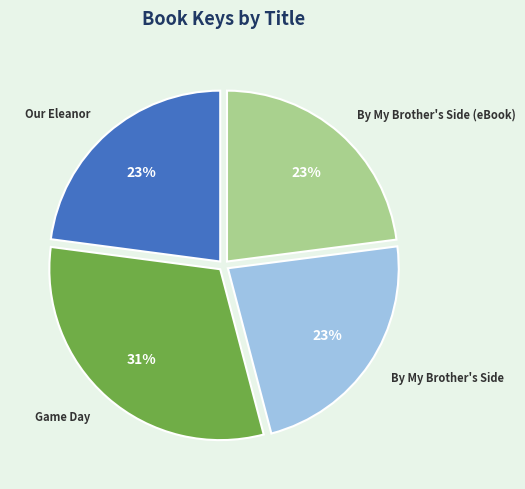

Is it true that By My Brother's Side is 23% of the pie?

True